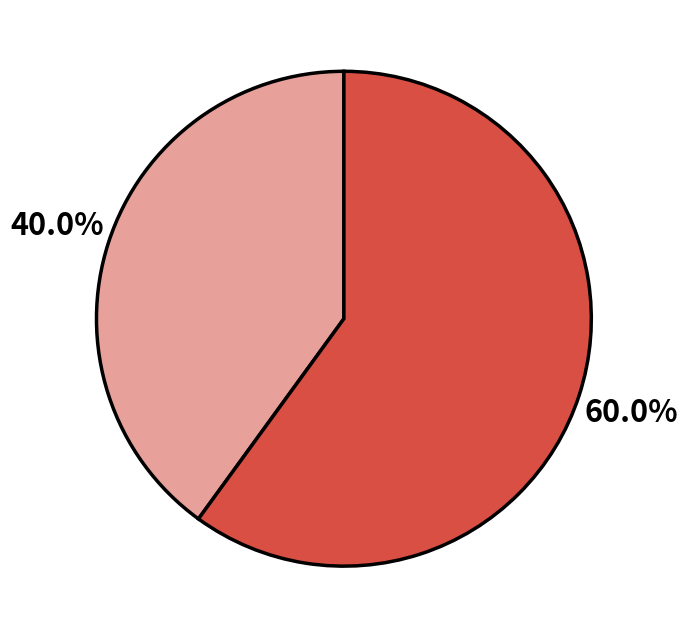

Is there a majority slice in this chart?

Yes